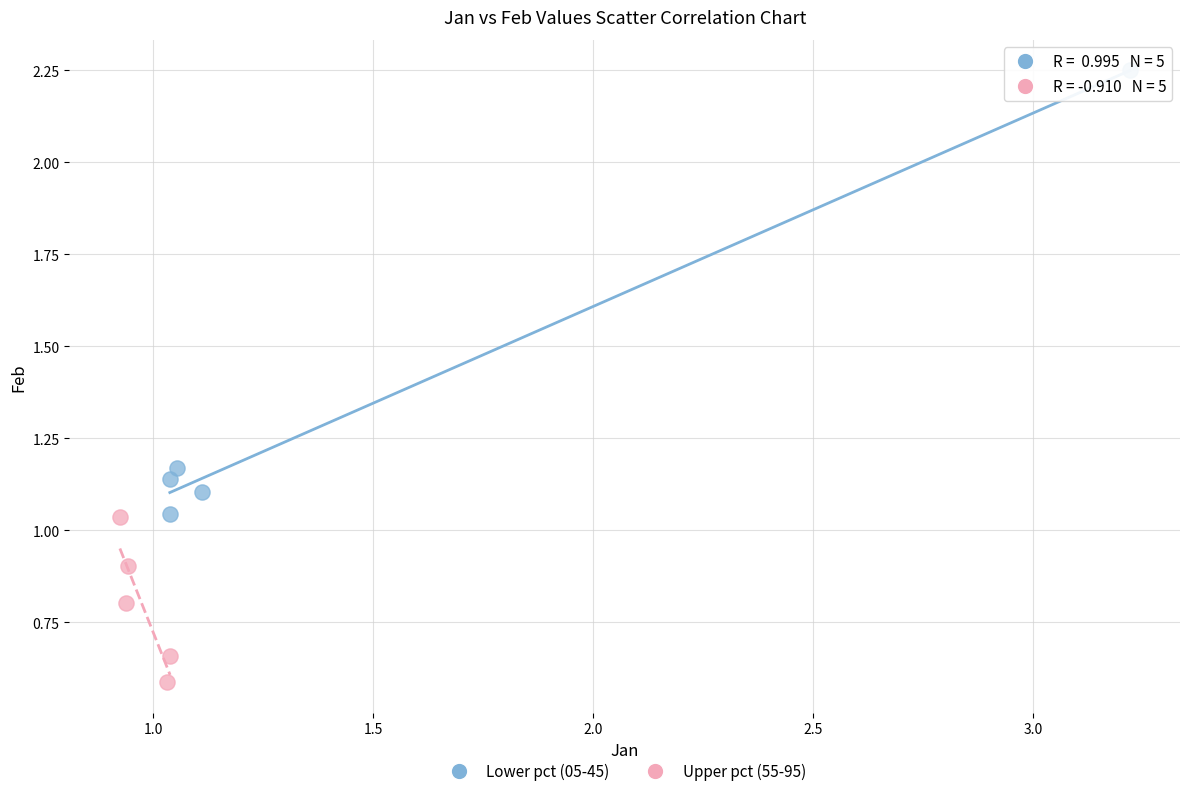

What are all the series names shown in the legend?

Lower pct (05-45), Upper pct (55-95)